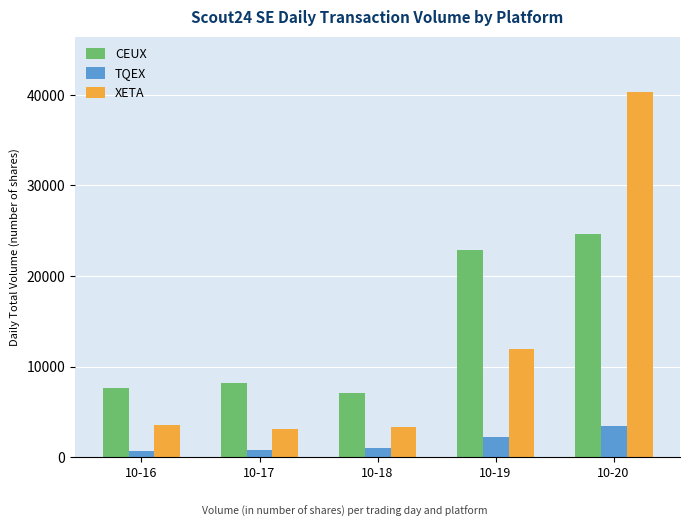

At which category is the sum across all series the highest?

10-20